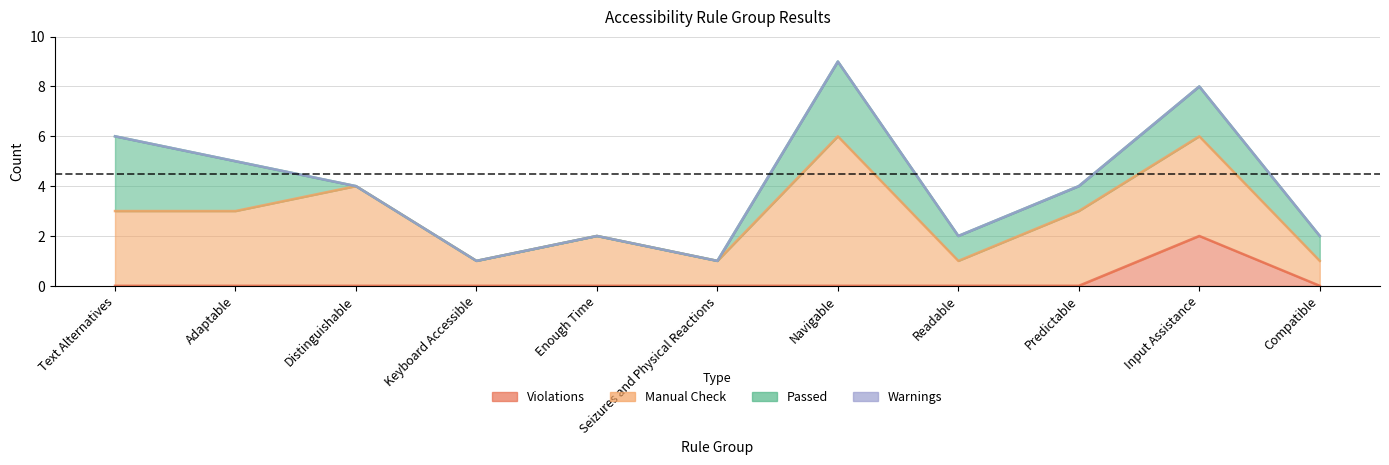

True or false: Manual Check and Passed cross at least once.

False